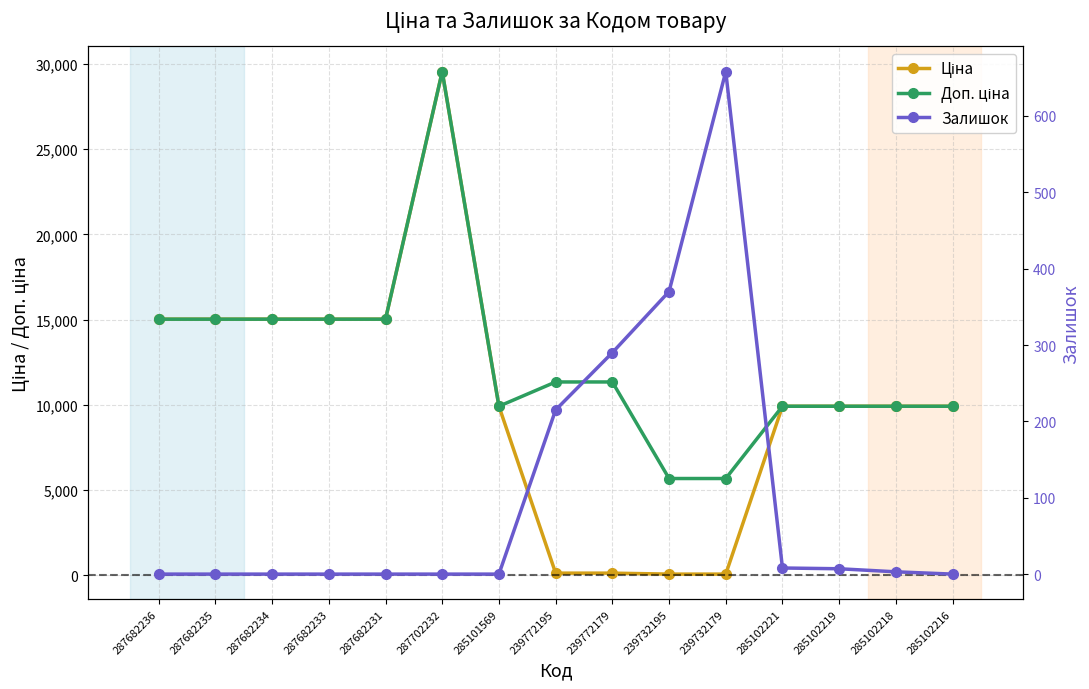

At 239772195, list the series in order from largest to smallest.

Доп. ціна, Залишок, Ціна